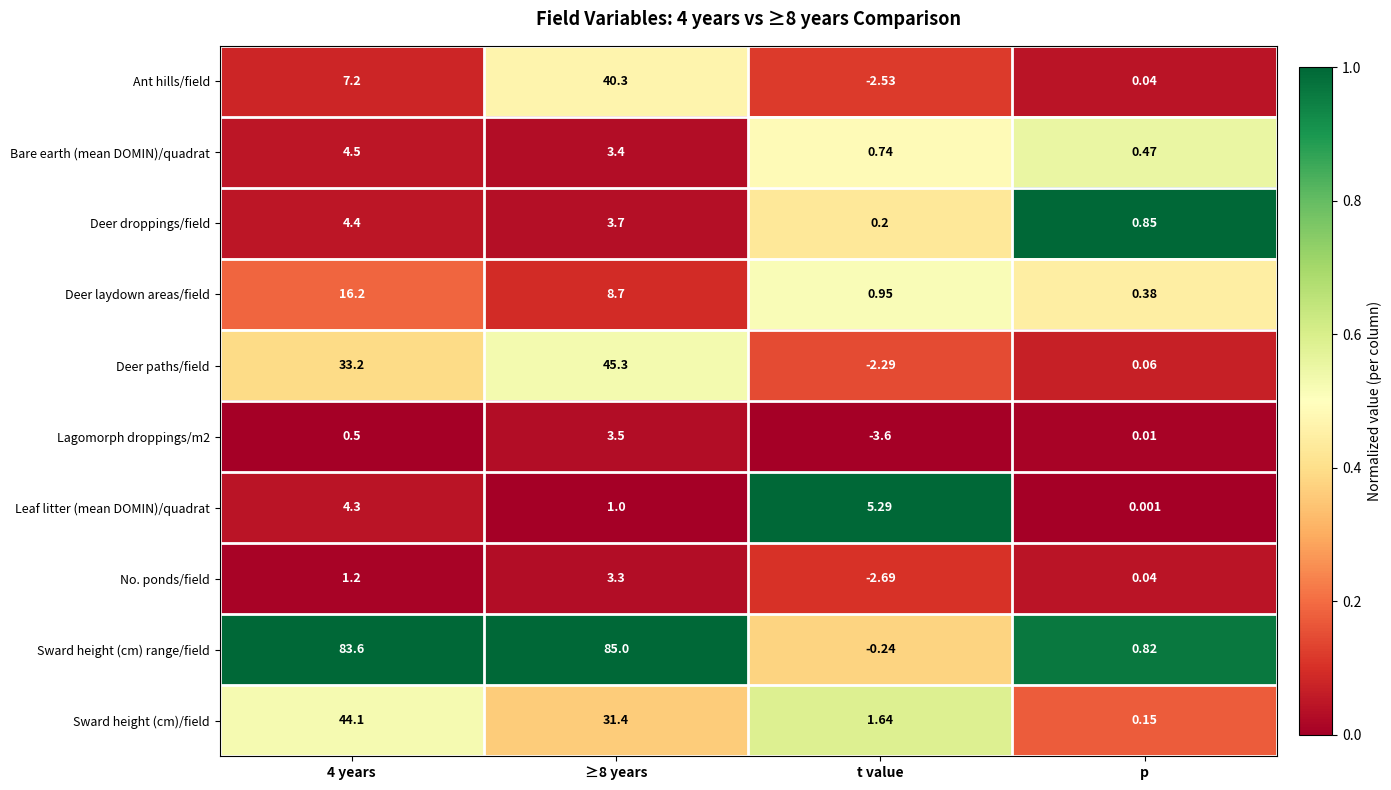

Where is Lagomorph droppings/m2 nearest to the value 0?

p